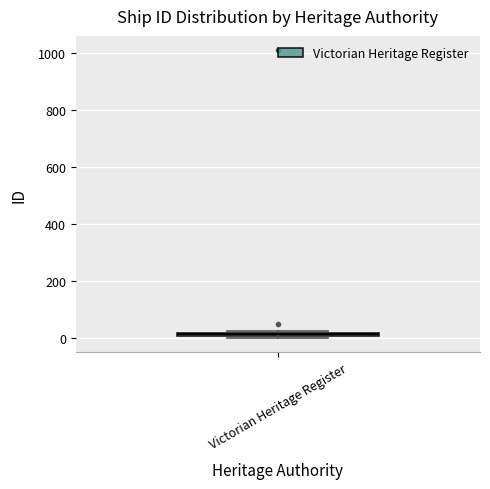

Where is the lower edge of the box for Victorian Heritage Register on the y-axis? The values are not printed on the chart, so give them approximately, as read against the axis.

0